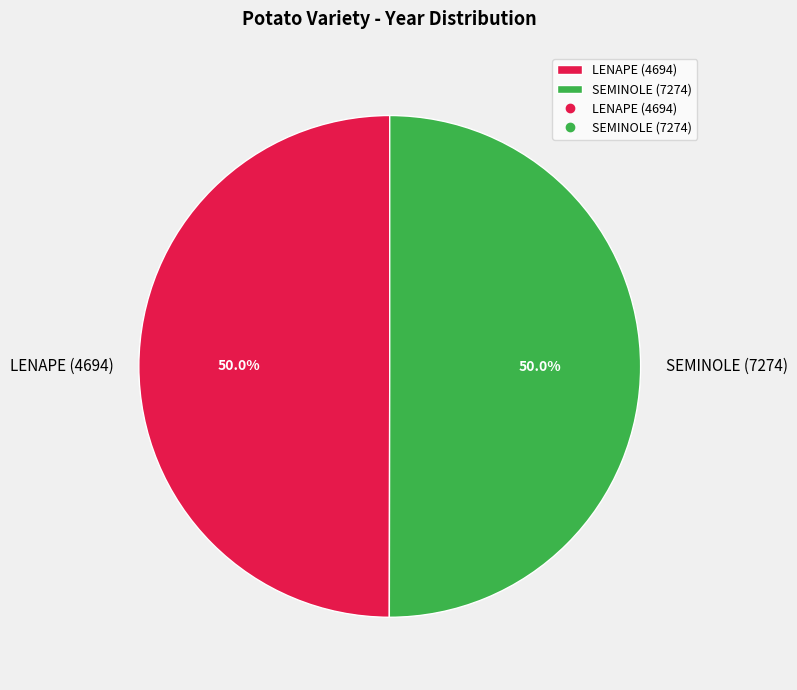

Approximately how many times larger is the value at SEMINOLE (7274) compared to LENAPE (4694)?

1.0